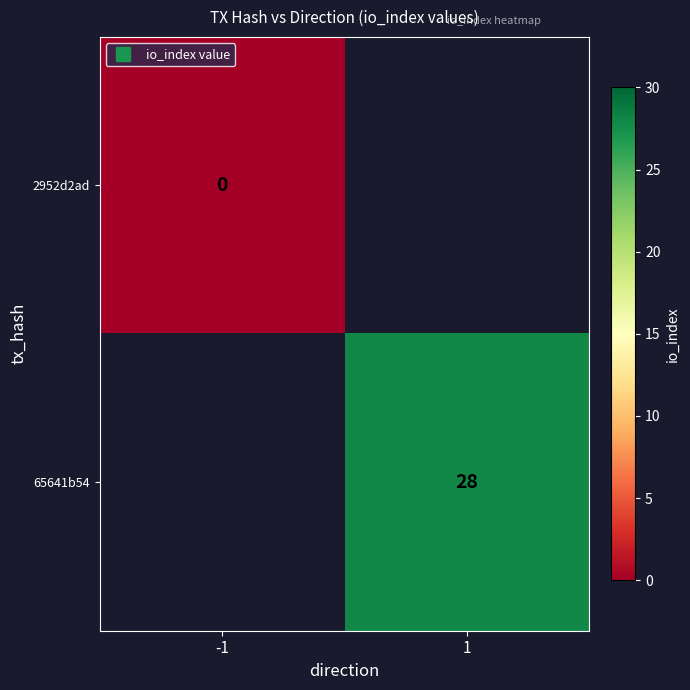

At which label is 2952d2ad closest to 0?

-1